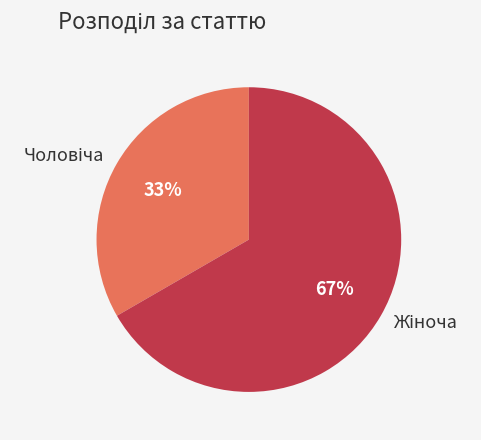

To the nearest percent, what is the average slice percentage?

50%